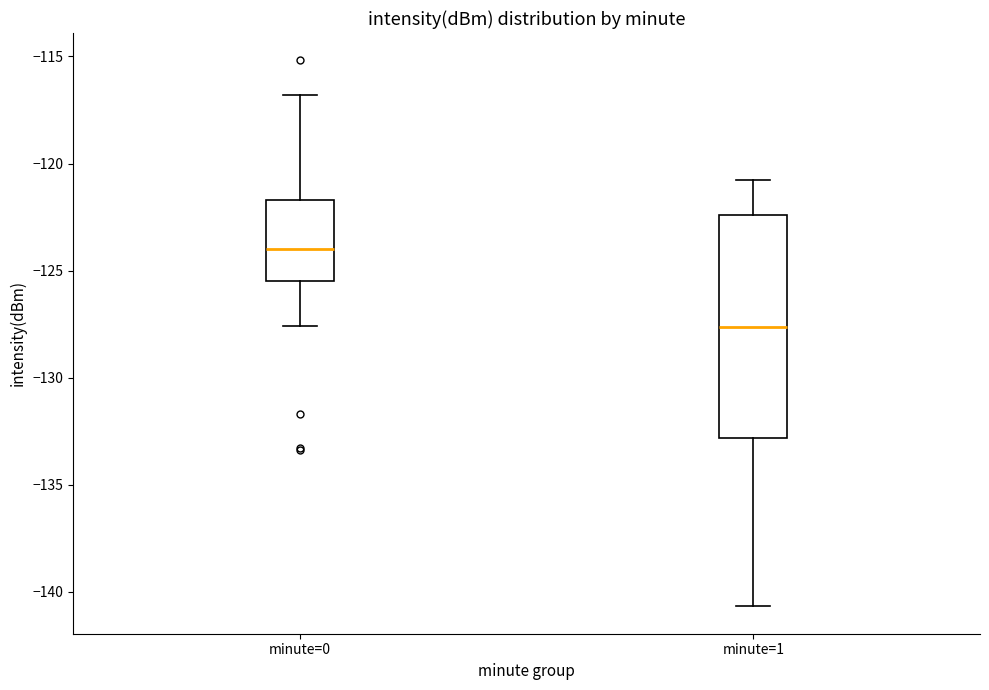

Reading left to right, transcribe this box plot: for each box, give where its median line is, the range the box spans, and where its two whiskers end, as read against the y-axis. The values are not printed on the chart, so give them approximately, as read against the axis.

minute=0: median -124.0, box -125.5 to -121.5, whiskers -127.5 to -117.0
minute=1: median -127.5, box -133.0 to -122.5, whiskers -140.5 to -121.0